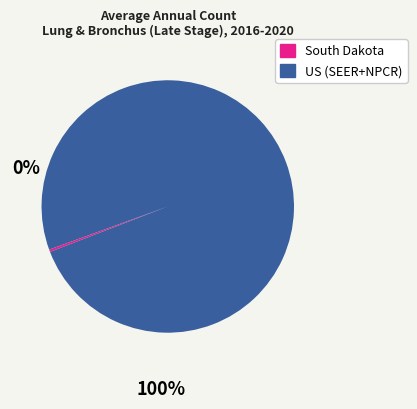

Between US (SEER+NPCR) and South Dakota, which is larger?

US (SEER+NPCR)